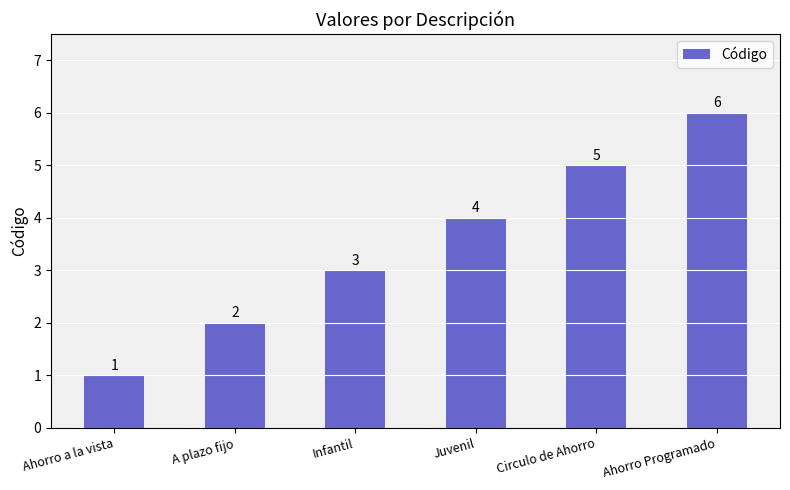

What is the change in value from A plazo fijo to Ahorro Programado?

+4